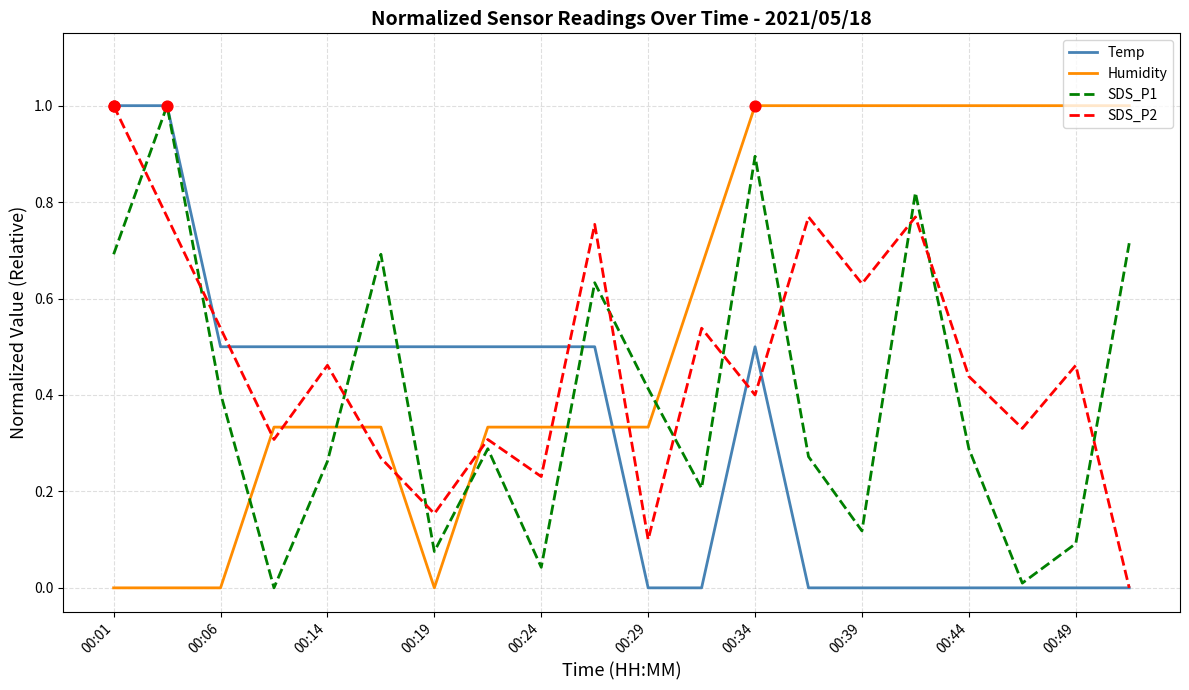

After their last crossing, which series has the higher values: Humidity or SDS_P1?

Humidity